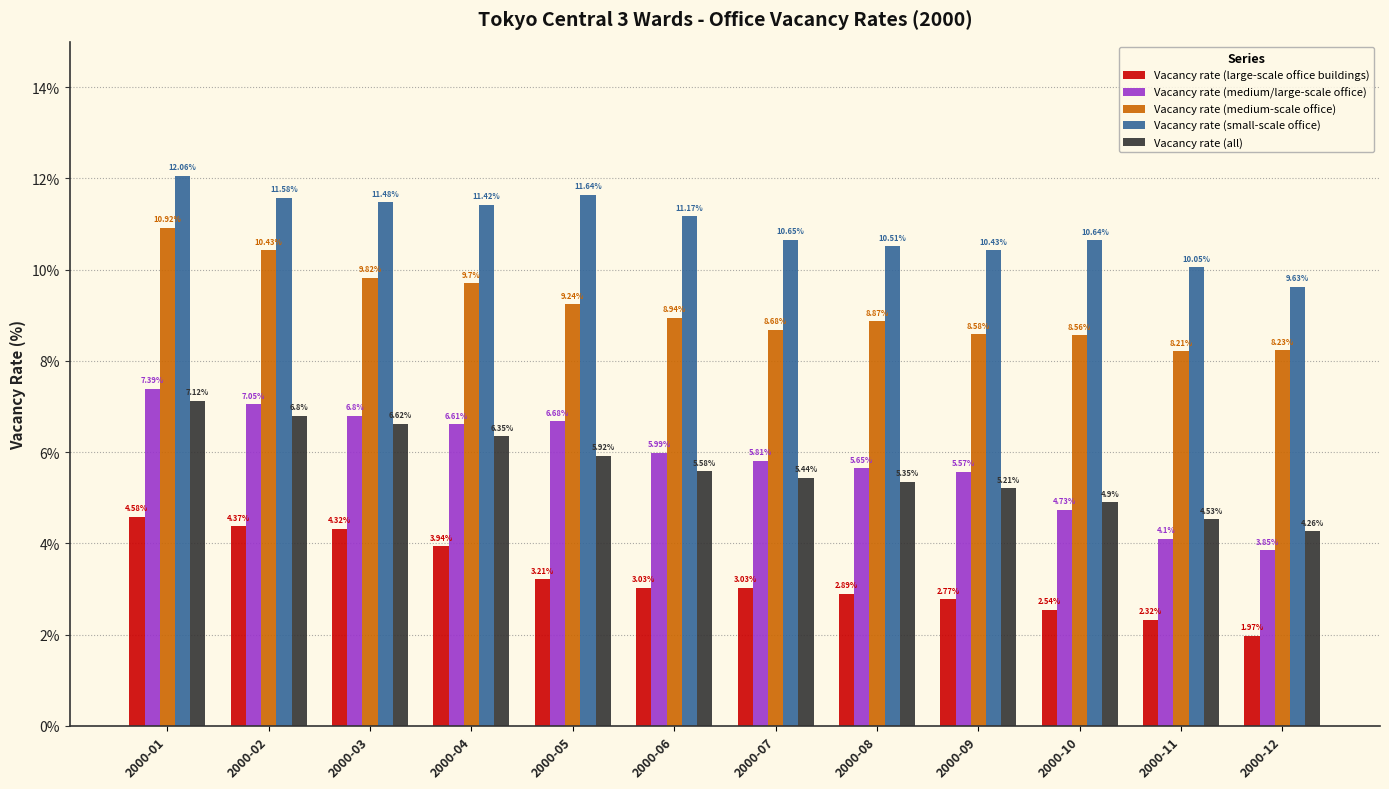

Rank the series by their maximum value, from highest to lowest.

Vacancy rate (small-scale office), Vacancy rate (medium-scale office), Vacancy rate (medium/large-scale office), Vacancy rate (all), Vacancy rate (large-scale office buildings)